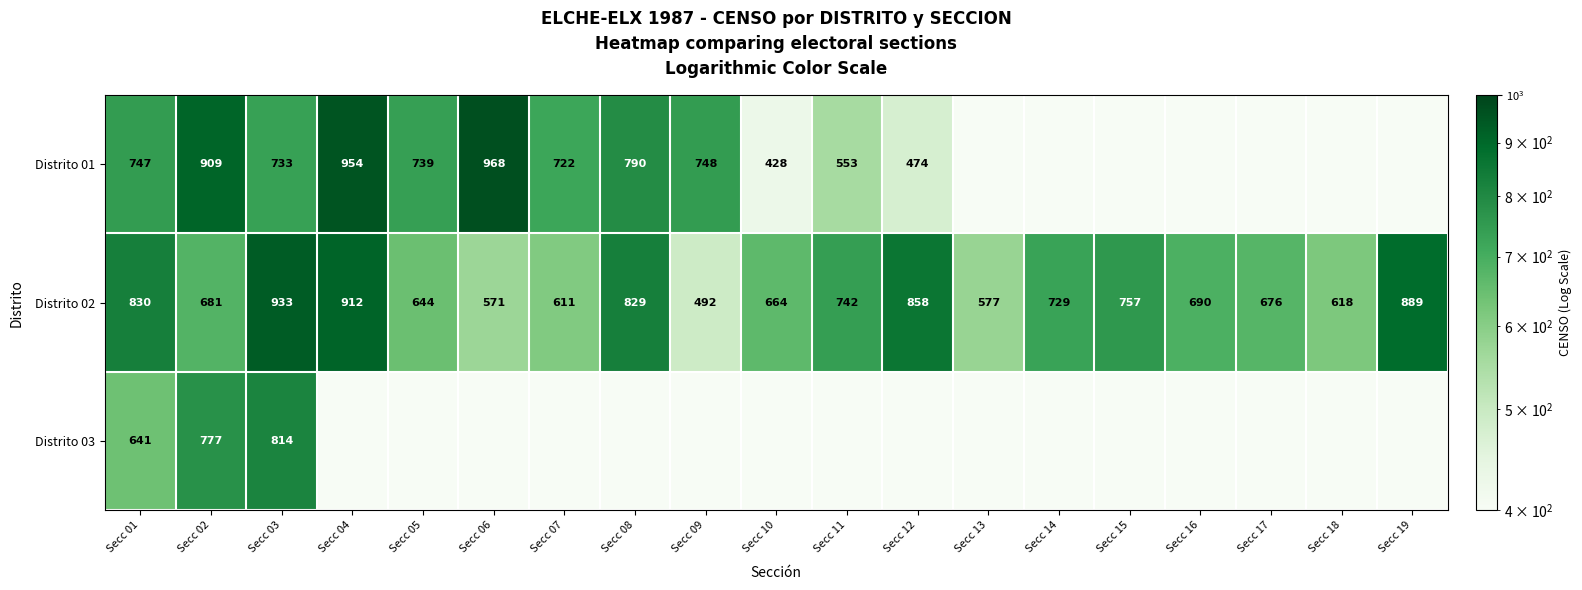

What is the spread (max minus min) of values at Secc 02?

228